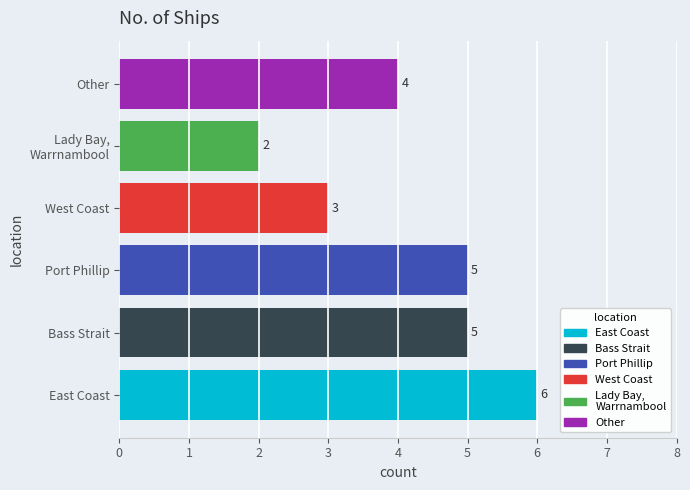

Count the values in the range 3 to 5.

4